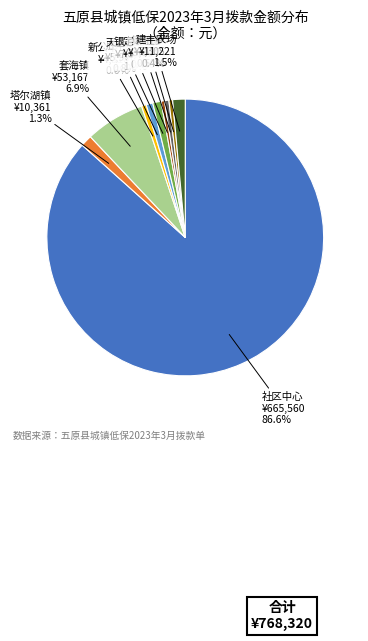

To the nearest percent, what portion does 胜丰镇 represent?

1%